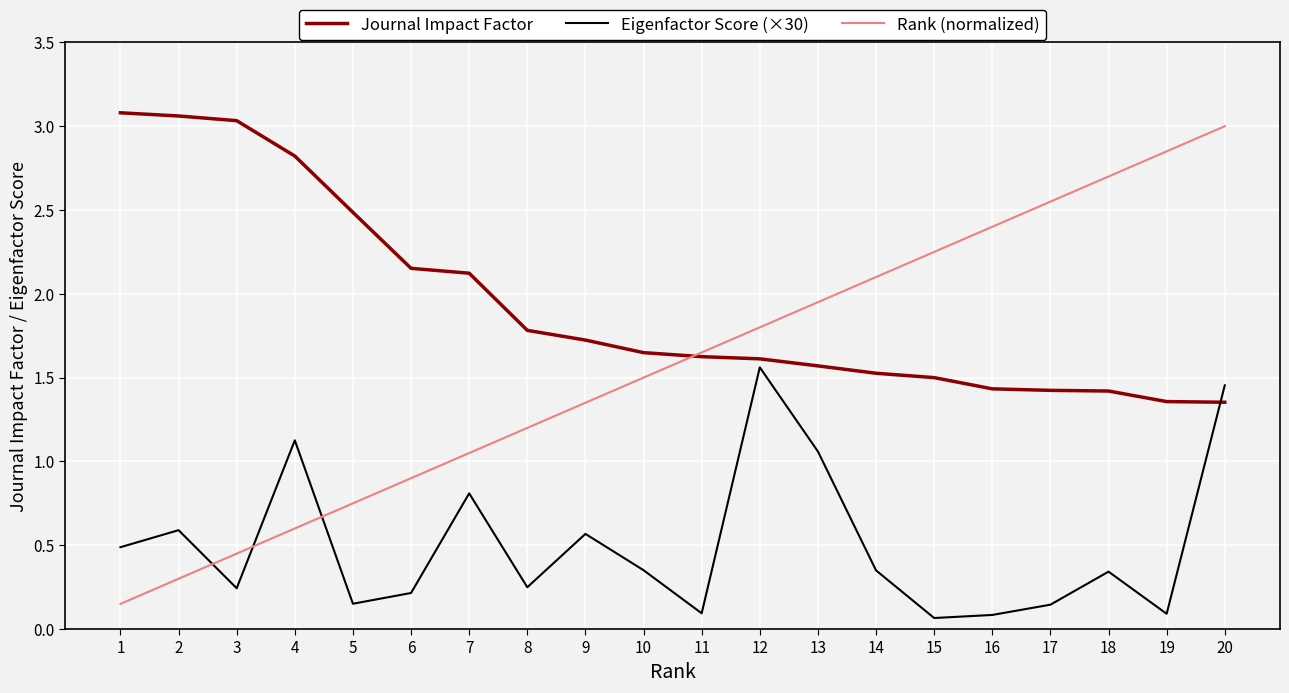

How many lines are shown in the chart?

3